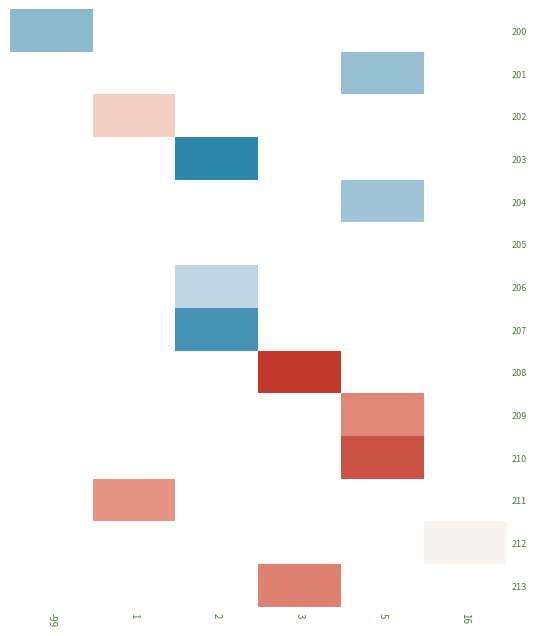

What is the minimum value shown in the chart?

1.3